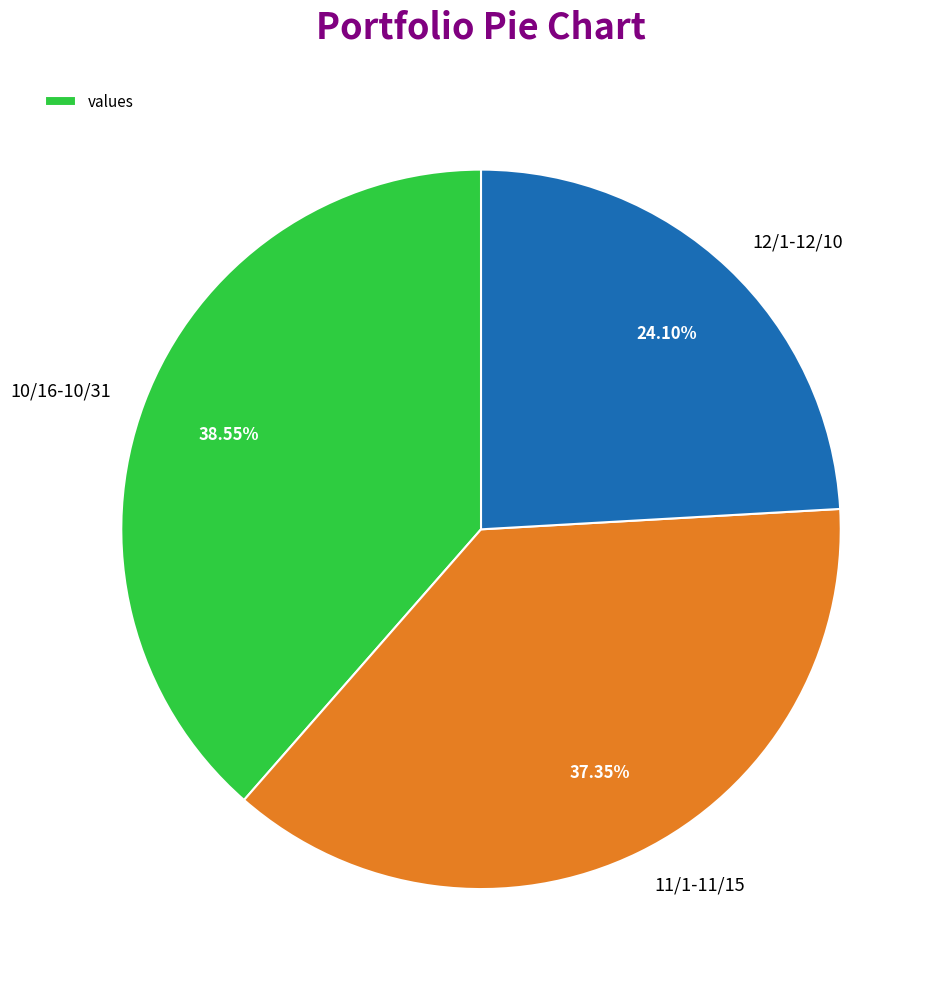

The 10/16-10/31 slice represents 44% of the pie. True or false?

False